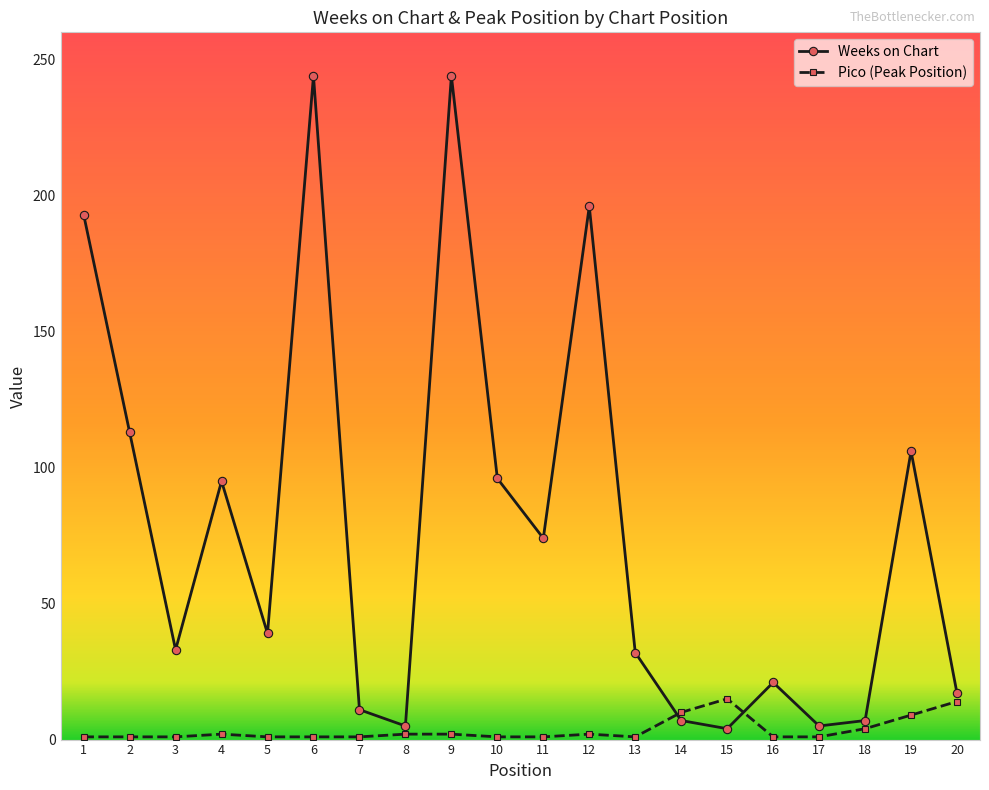

What is the total value across all series at 10?

97